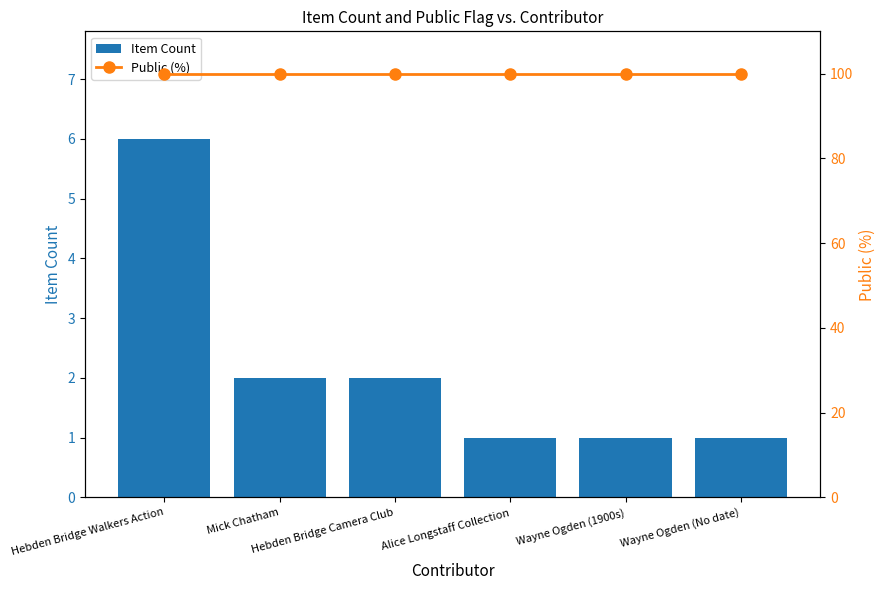

What is the difference between the highest and lowest values at Wayne Ogden (1900s)?

99